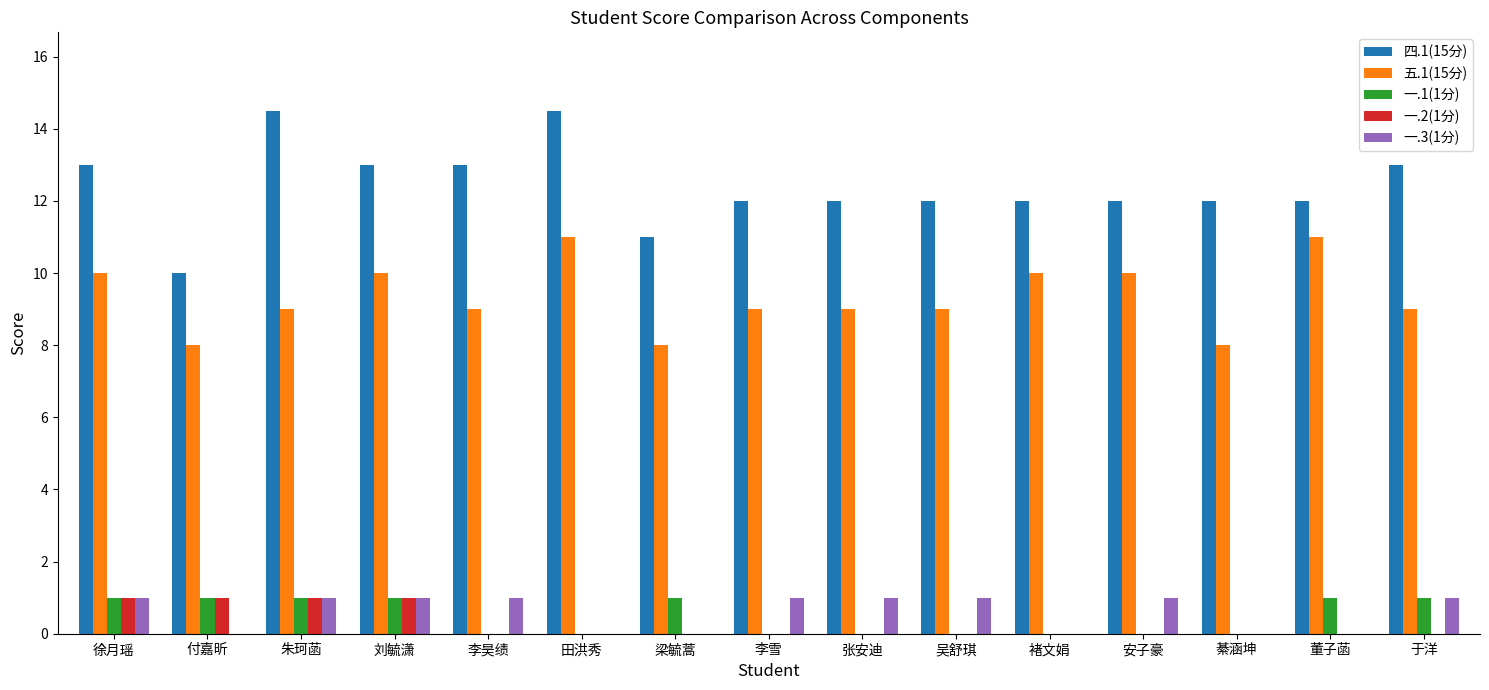

At which label does 五.1(15分) first exceed 9?

徐月瑶